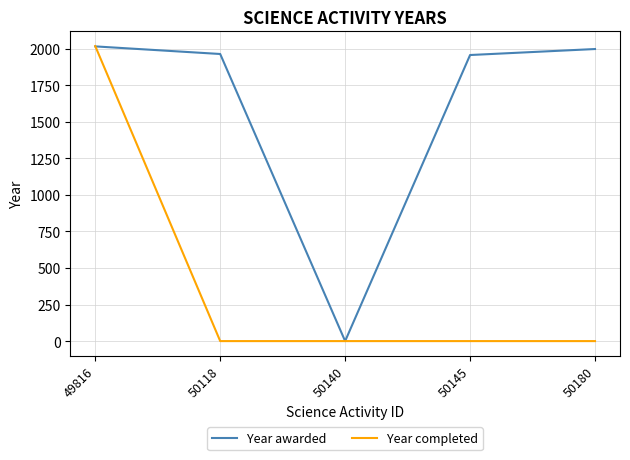

Count the number of data series in this chart.

2